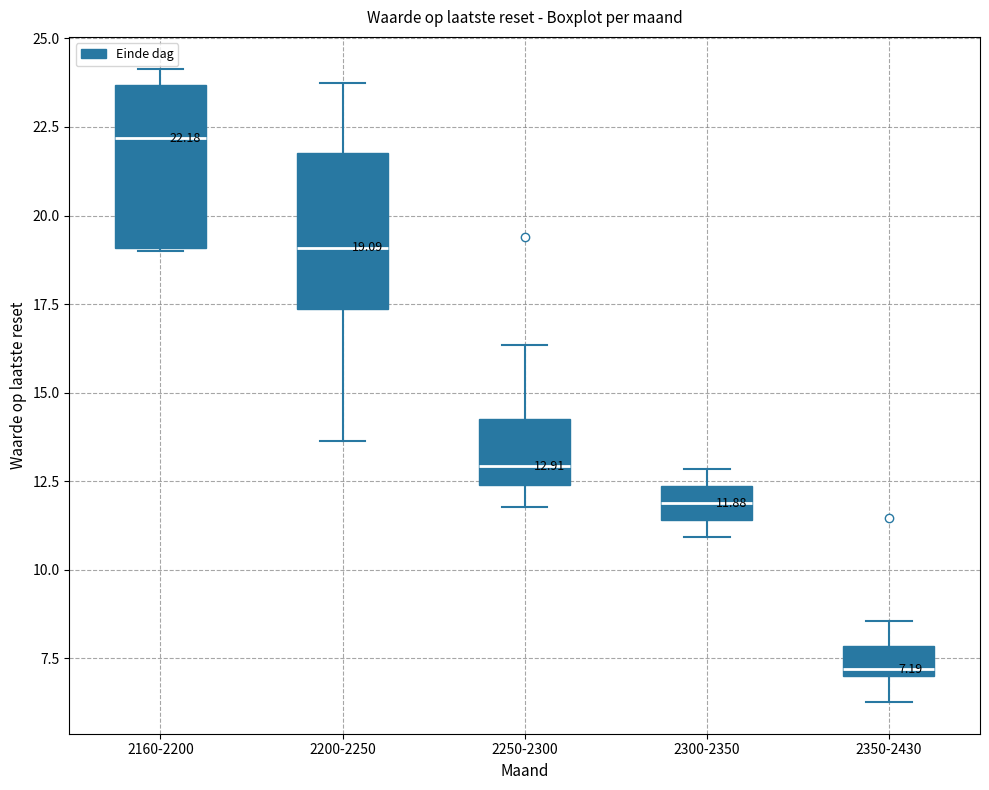

Which box's median line is the lowest?

2350-2430